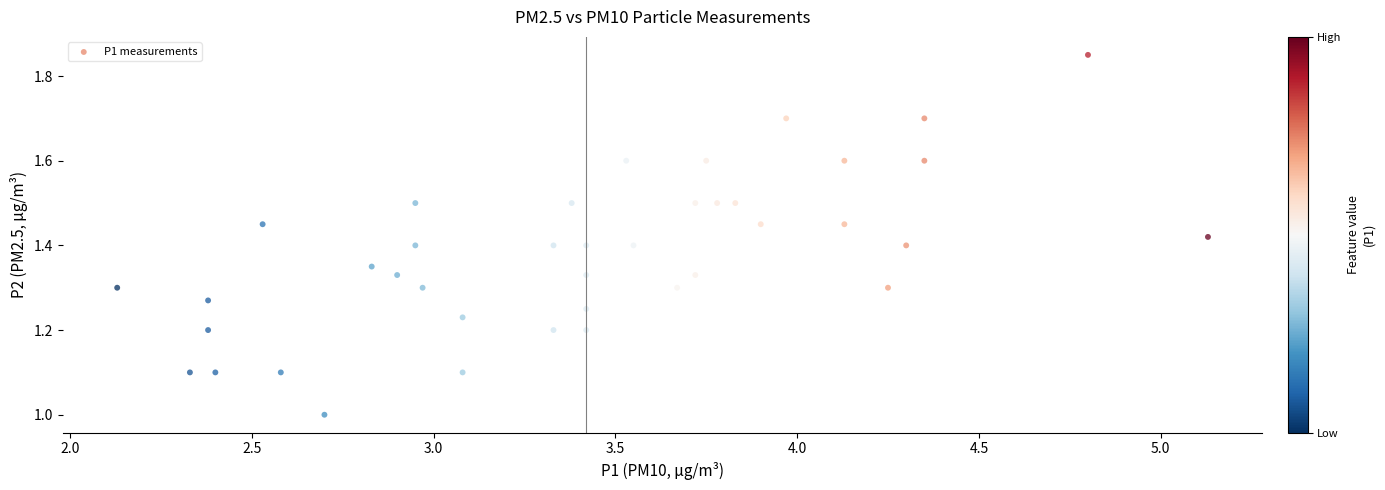

What is the range of X values (max minus min)?

3.0